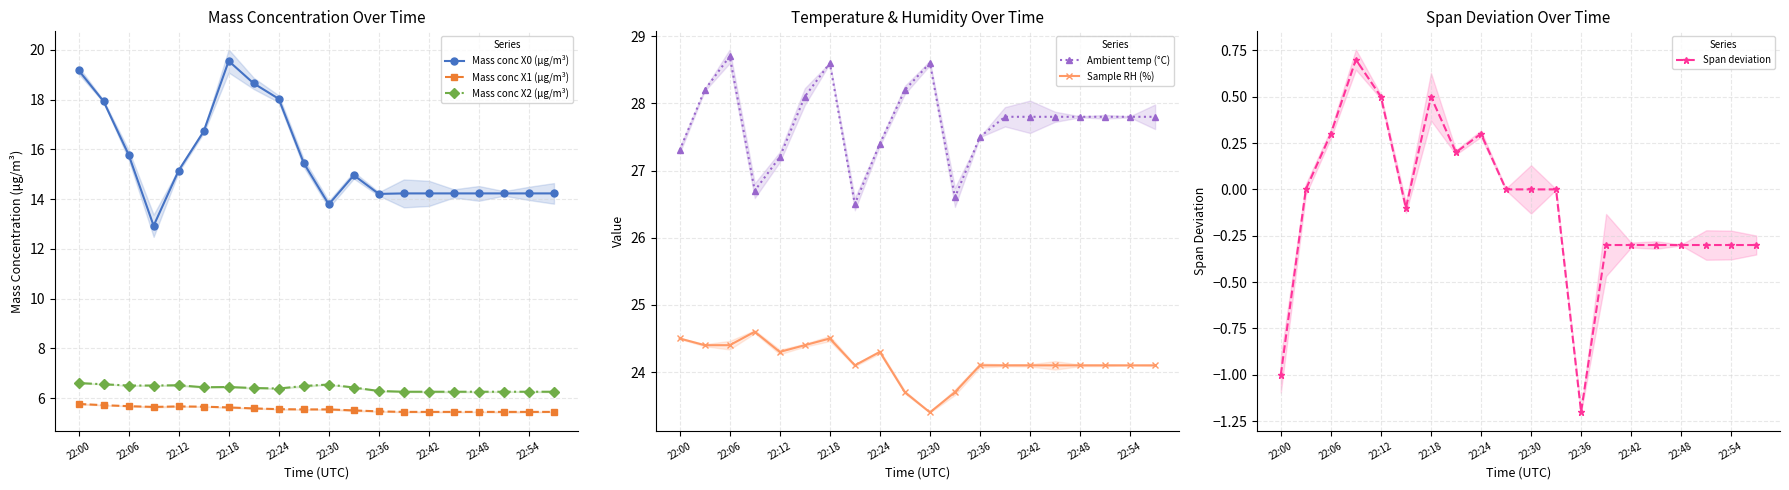

What are all the series names shown in the legend?

Mass conc X0 (μg/m³), Mass conc X1 (μg/m³), Mass conc X2 (μg/m³), Ambient temp (°C), Sample RH (%), Span deviation